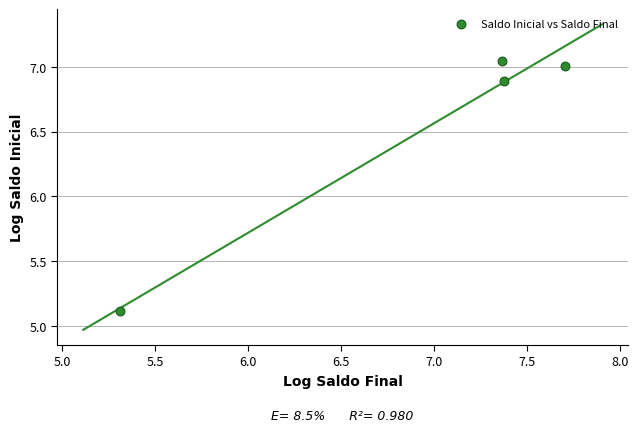

What is the range of Y values (max minus min)?

1.9